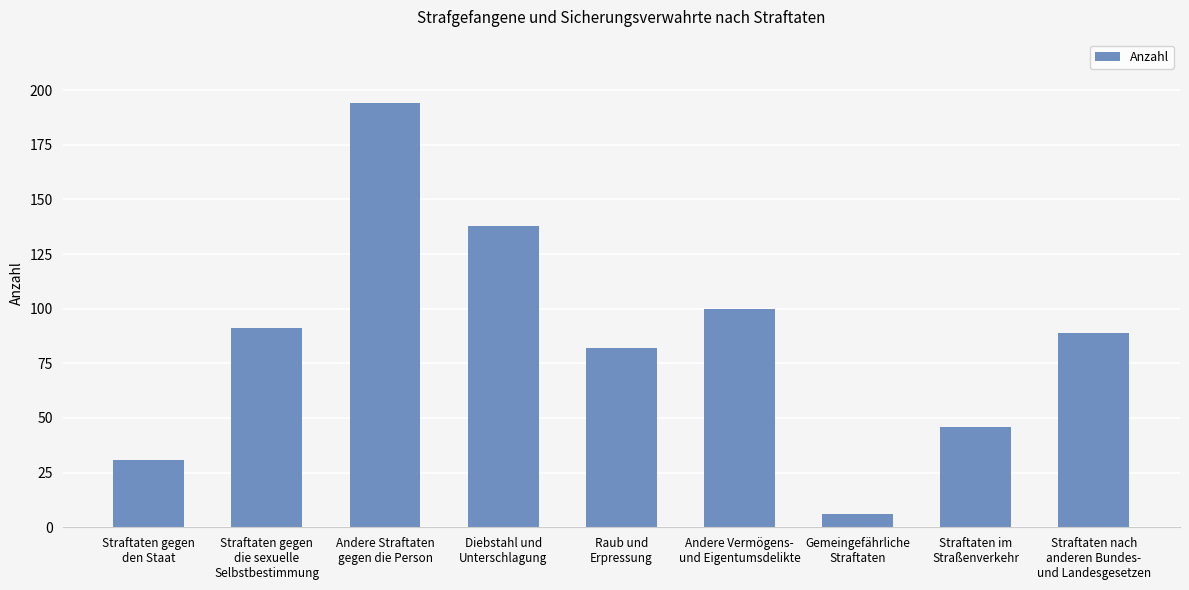

Between Straftaten gegen
die sexuelle
Selbstbestimmung and Straftaten im
Straßenverkehr, which is larger?

Straftaten gegen
die sexuelle
Selbstbestimmung